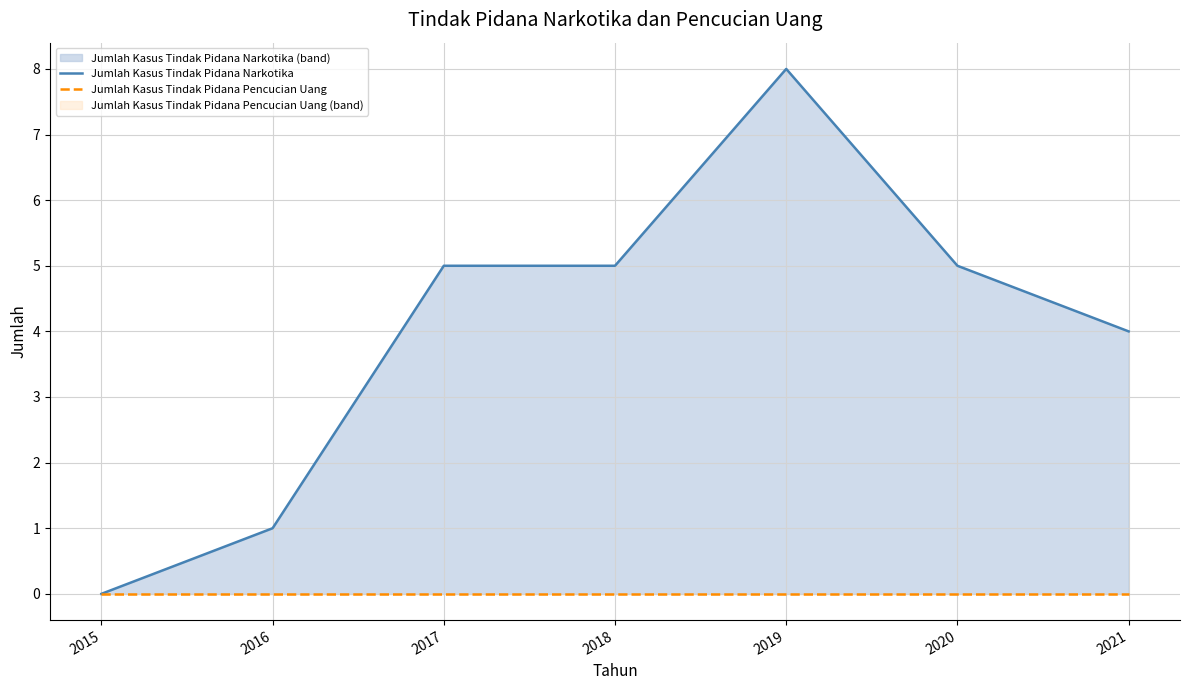

At which label does Jumlah Kasus Tindak Pidana Pencucian Uang reach its peak?

2015